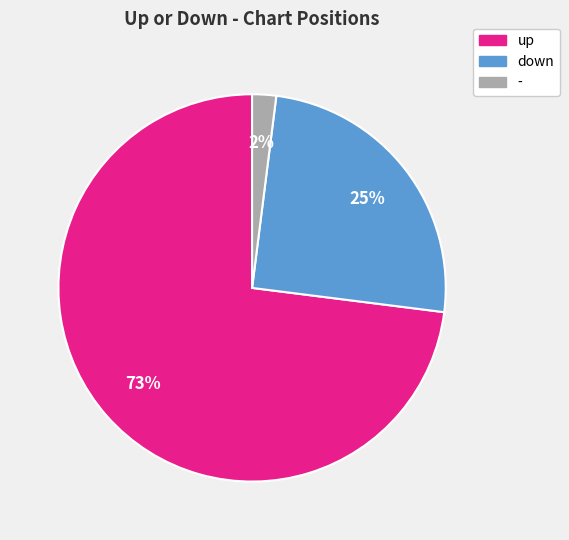

To the nearest percent, what is the average slice percentage?

33%